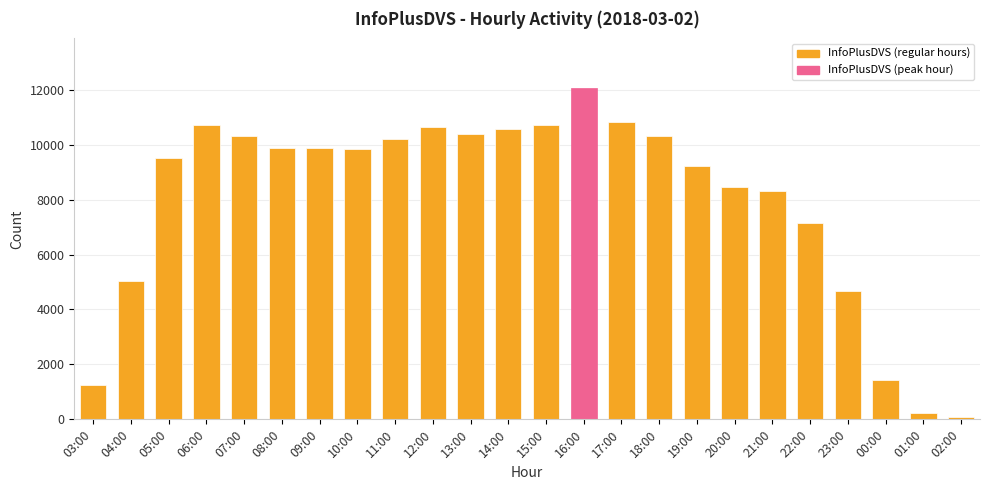

What is the maximum value shown in the chart?

12058